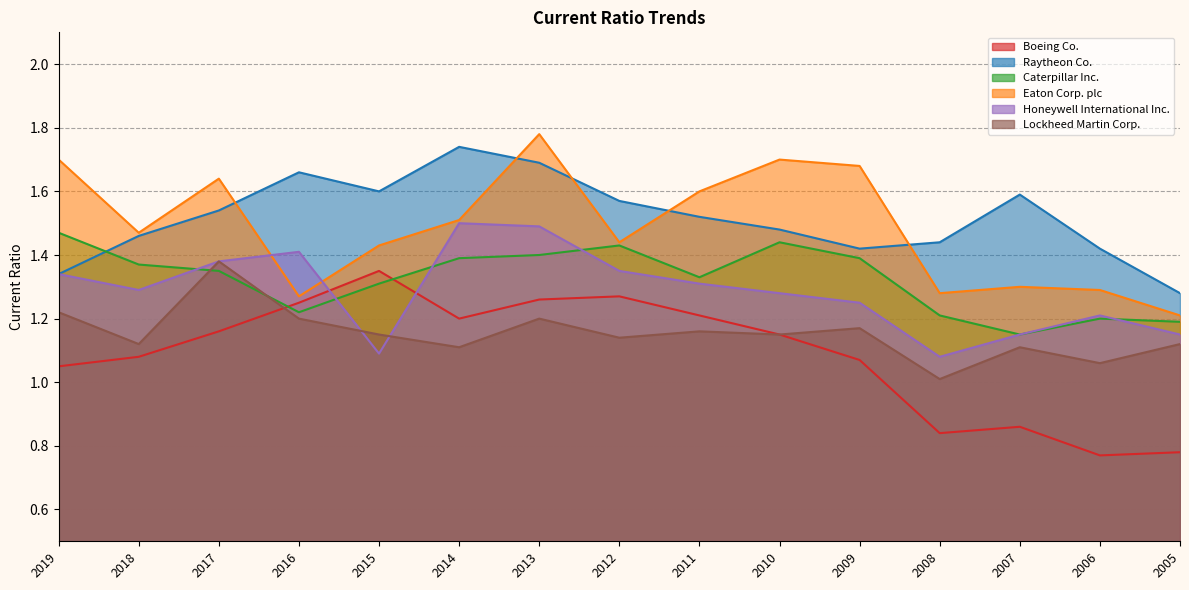

True or false: Raytheon Co. has more than 2 interior local peaks.

True